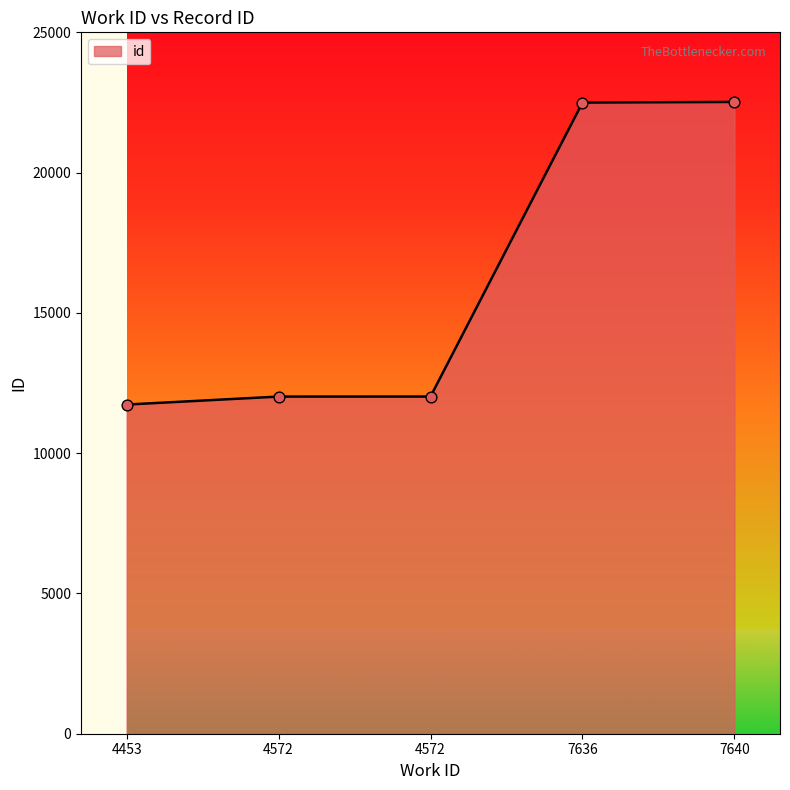

Between 4572 and 7636, which is larger?

7636